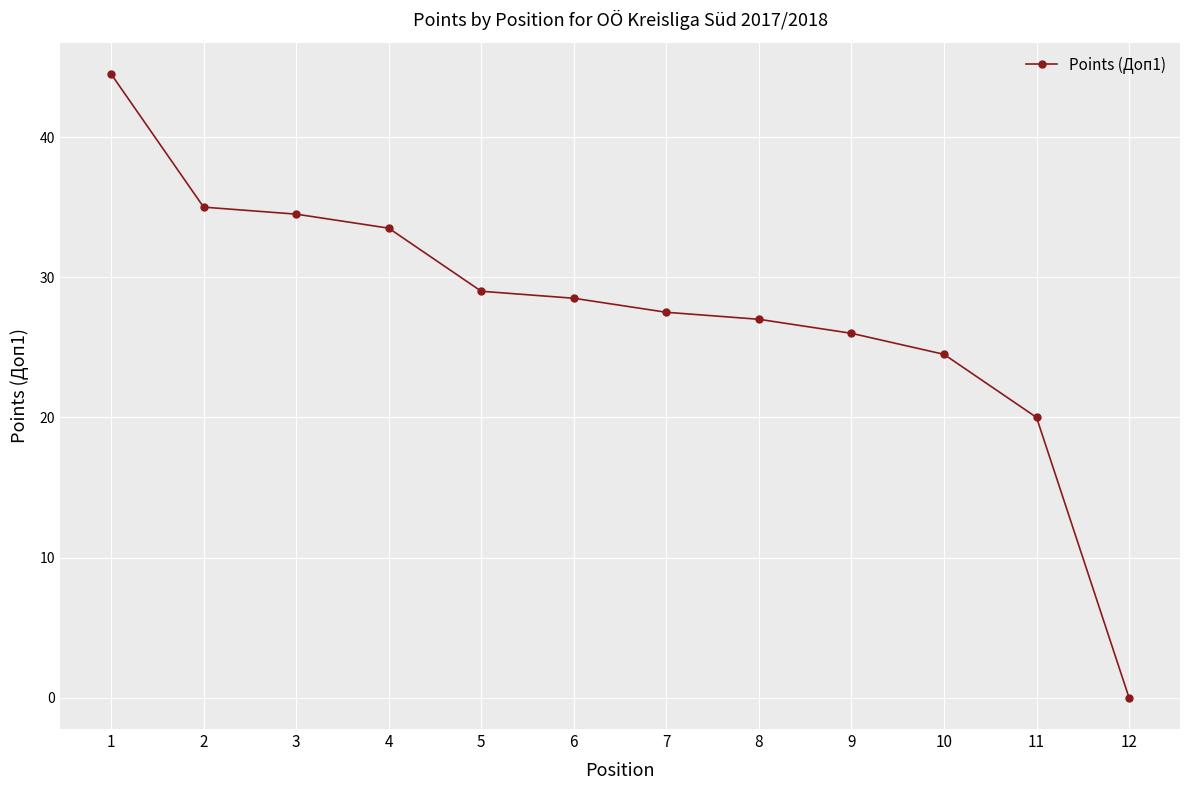

The chart shows a value of 12.6 at 9. True or false?

False